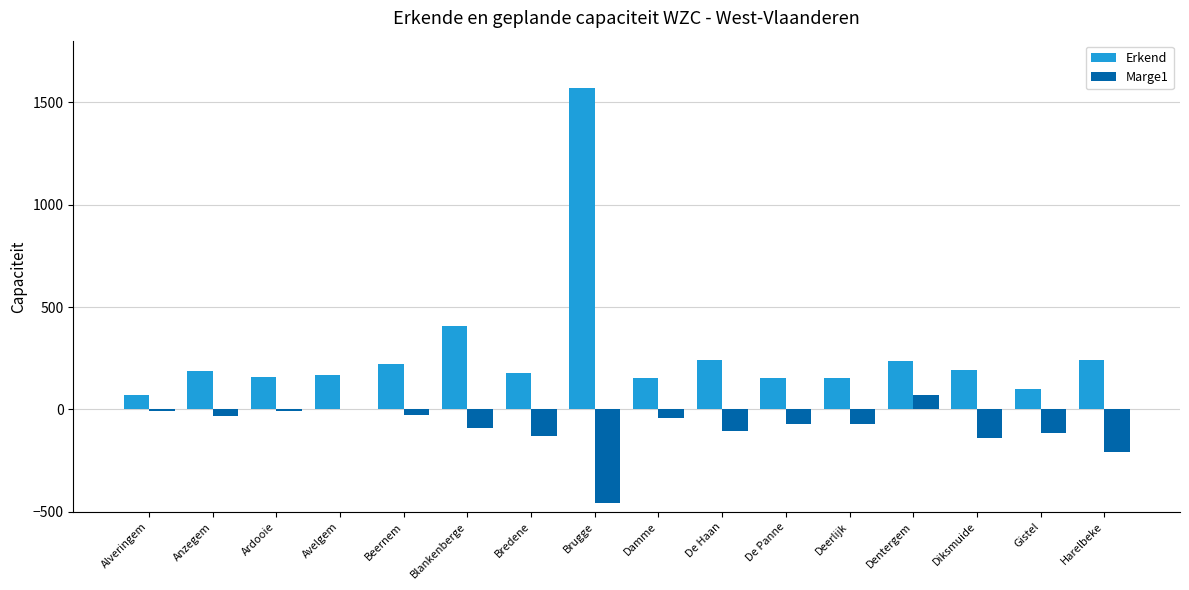

True or false: Erkend has a value of 239 at Deerlijk.

False